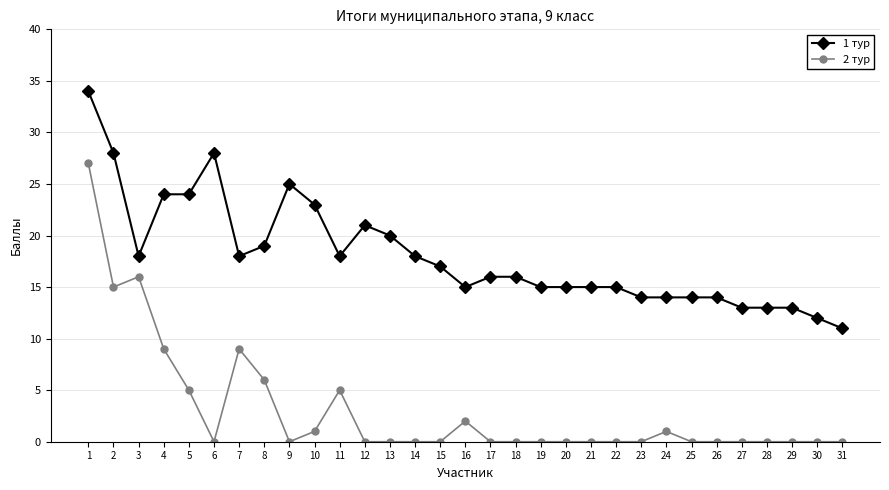

Reading left to right, what are all the values shown in this chart?

1 тур: 34	28	18	24	24	28	18	19	25	23	18	21	20	18	17	15	16	16	15	15	15	15	14	14	14	14	13	13	13	12	11
2 тур: 27	15	16	9	5	0	9	6	0	1	5	0	0	0	0	2	0	0	0	0	0	0	0	1	0	0	0	0	0	0	0